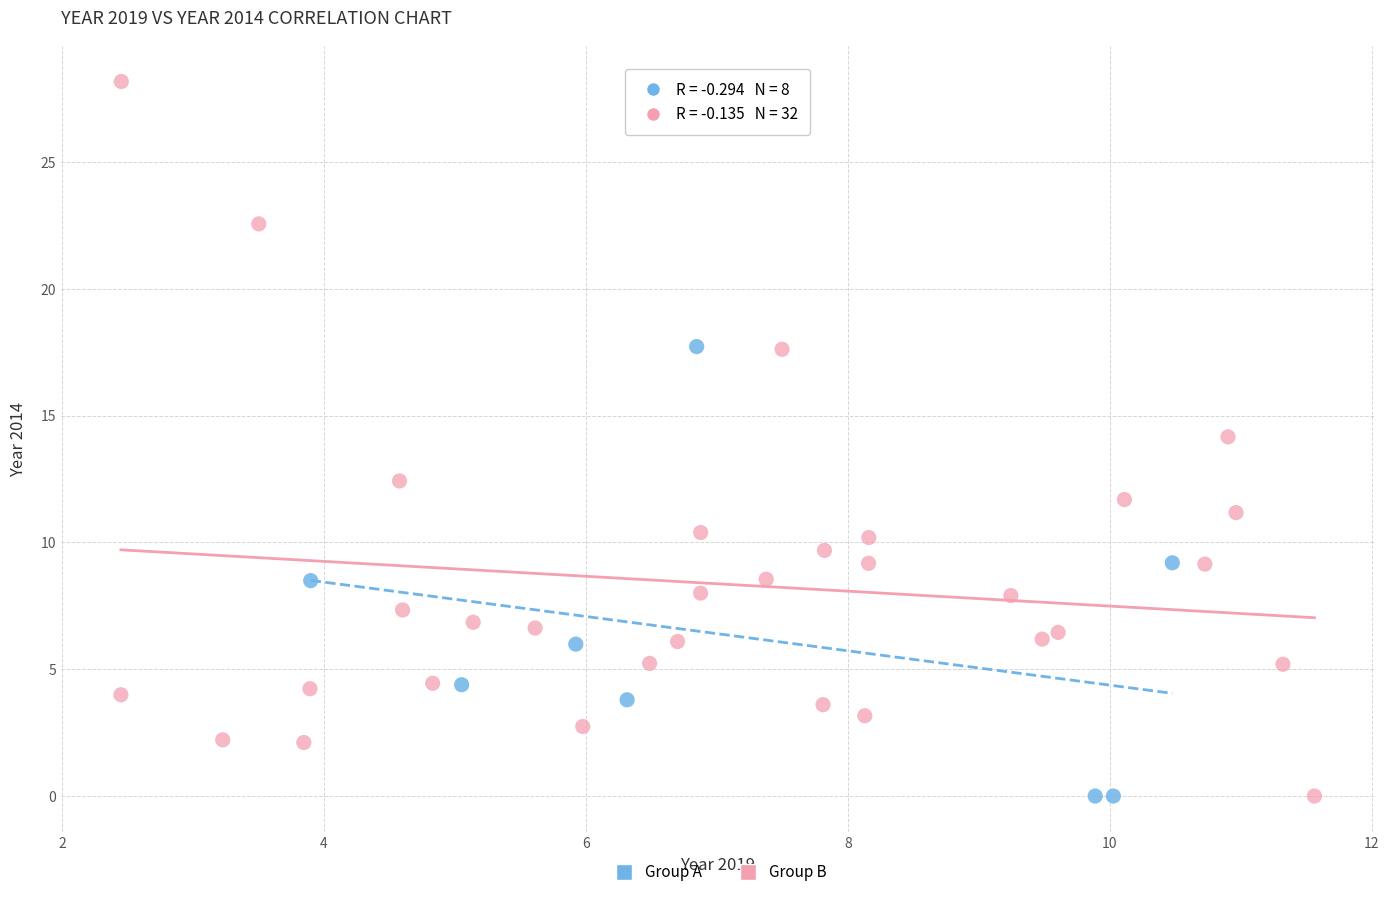

Which series reaches the maximum Y coordinate?

Group B